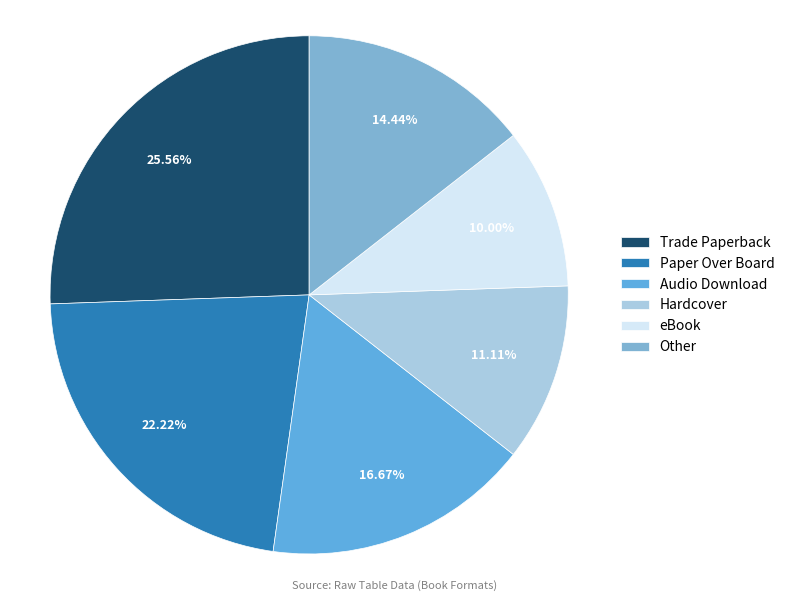

How many segments does this pie chart have?

6